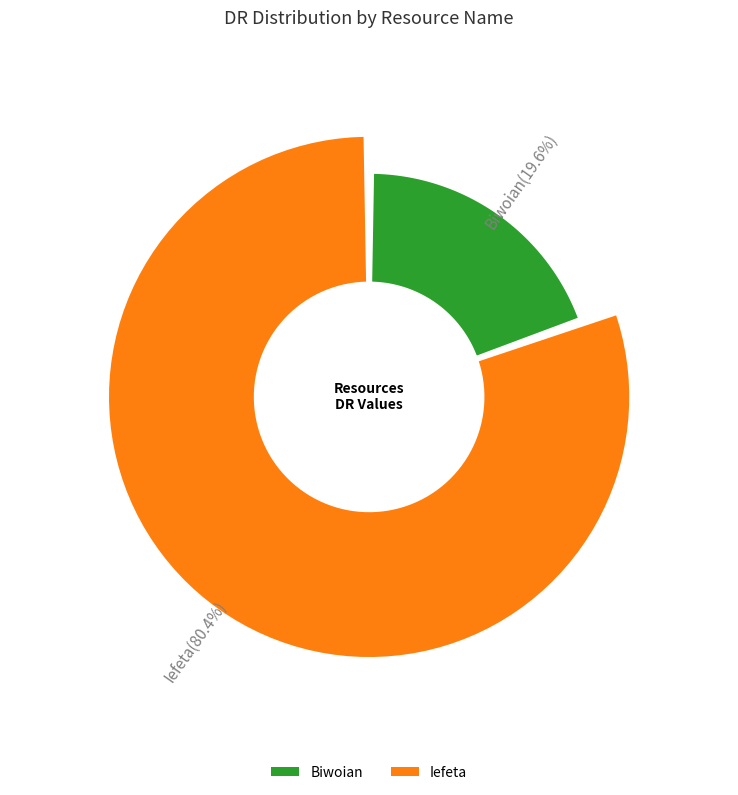

The Biwoian slice represents 20% of the pie. True or false?

True